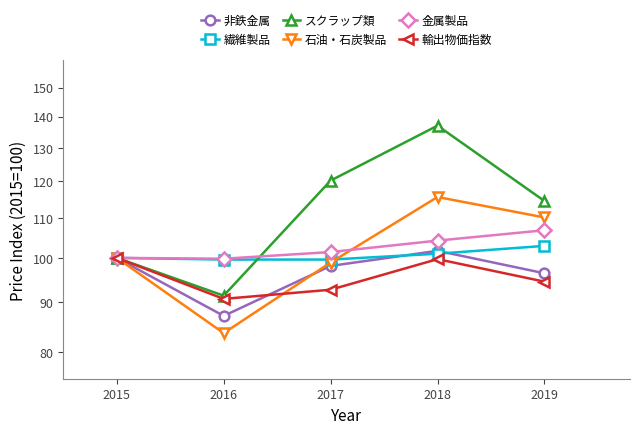

Reading left to right, what are all the values shown in this chart?

非鉄金属: 2015=100.0	2016=87.1	2017=98.1	2018=101.7	2019=96.4
繊維製品: 2015=100.0	2016=99.6	2017=99.6	2018=101.0	2019=102.9
スクラップ類: 2015=100.0	2016=91.4	2017=120.2	2018=137.0	2019=114.5
石油・石炭製品: 2015=100.0	2016=83.6	2017=98.9	2018=115.6	2019=110.1
金属製品: 2015=100.0	2016=99.8	2017=101.4	2018=104.2	2019=106.8
輸出物価指数: 2015=100.0	2016=90.7	2017=92.7	2018=99.7	2019=94.5